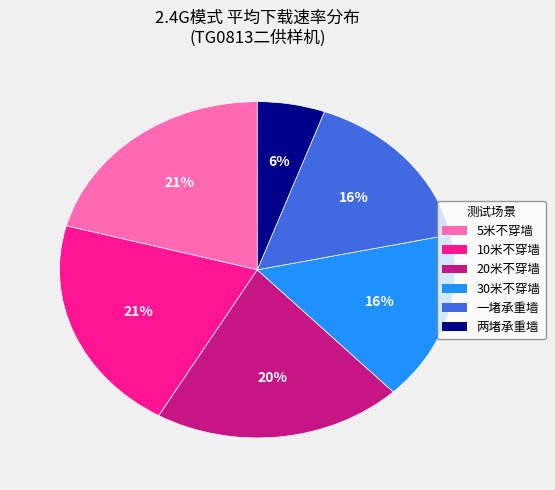

Which has a higher value, 两堵承重墙 or 20米不穿墙?

20米不穿墙